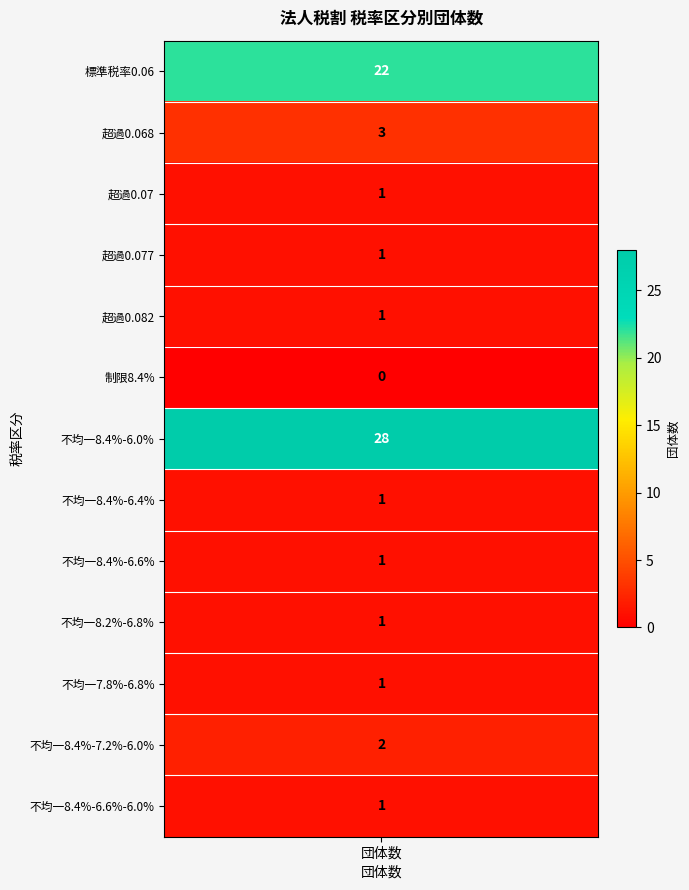

What is the sum of all values?

63